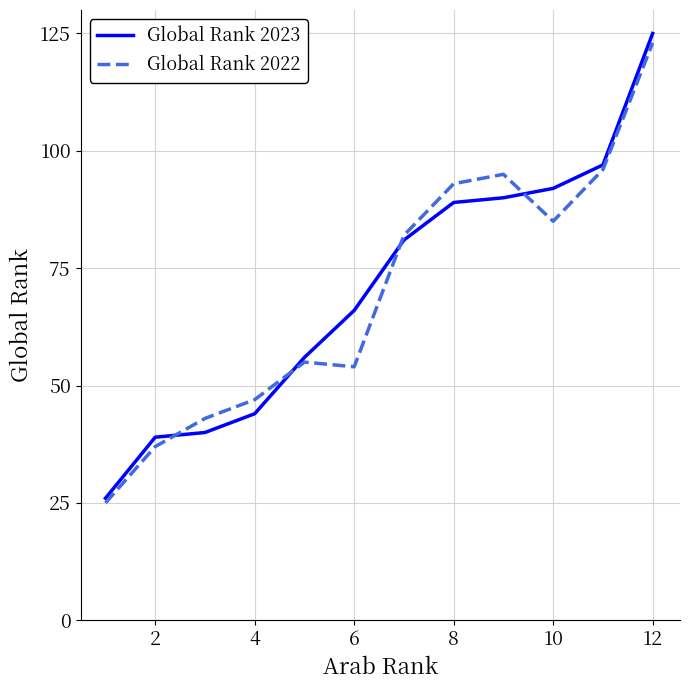

Which series has the widest spread of values?

Global Rank 2023